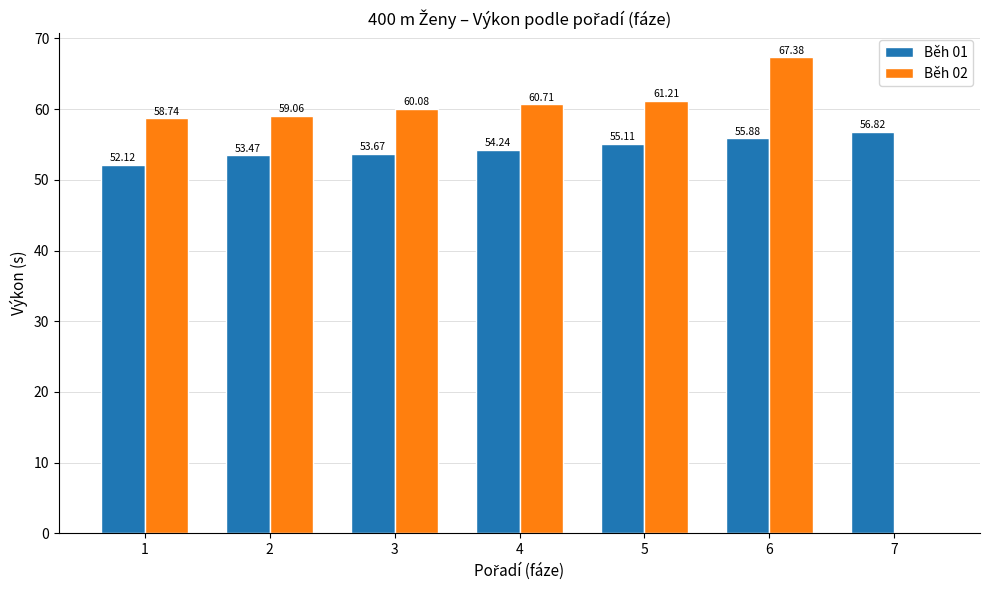

What is the sum of all Běh 01 values?

381.3